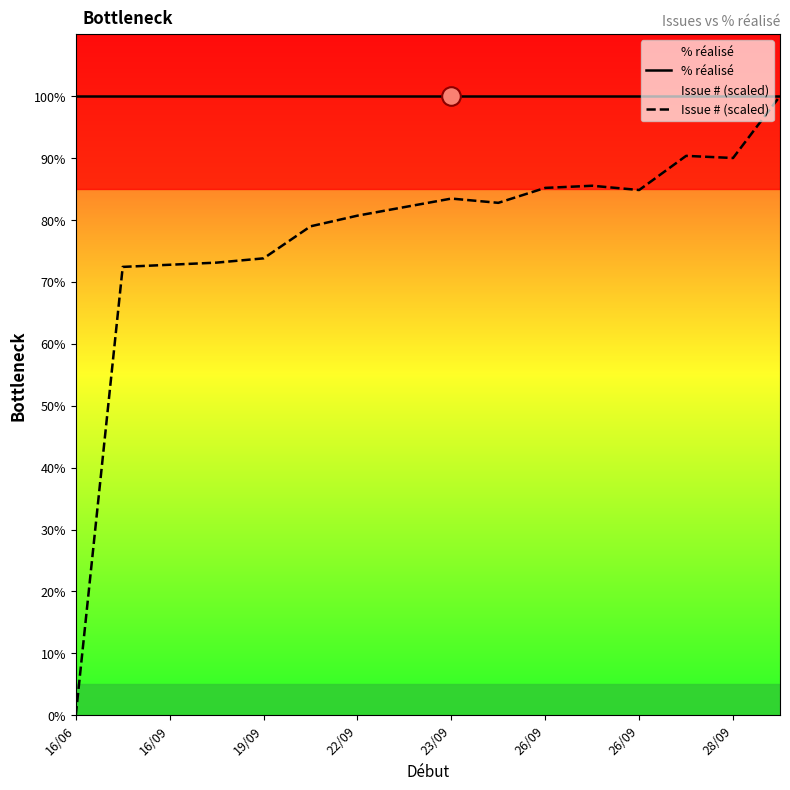

What is the total value across all series at 19/09?

173.8